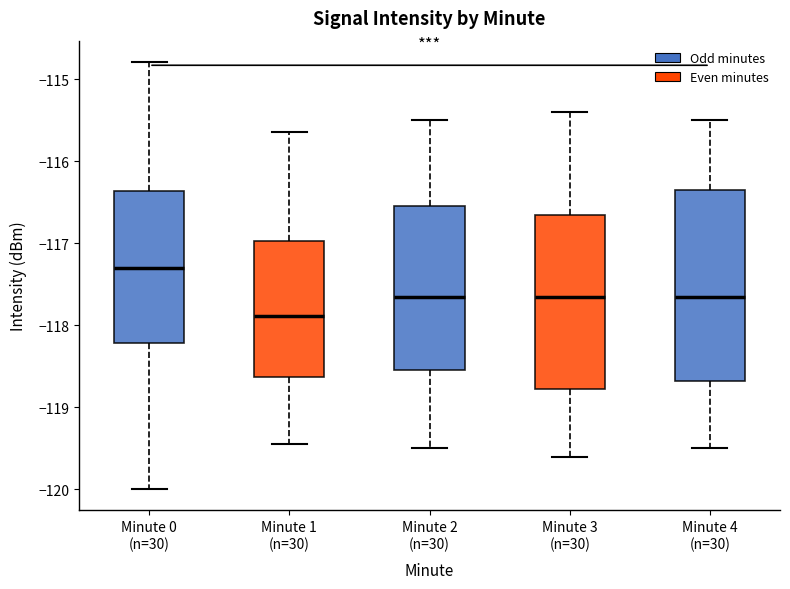

Reading left to right, read every box against the y-axis: the position of its median line, the range the box covers, and the ends of its whiskers. The values are not printed on the chart, so give them approximately, as read against the axis.

Minute 0 (n=30): median -117.3, box -118.2 to -116.4, whiskers -120.0 to -114.8
Minute 1 (n=30): median -117.9, box -118.6 to -117.0, whiskers -119.4 to -115.6
Minute 2 (n=30): median -117.6, box -118.5 to -116.5, whiskers -119.5 to -115.5
Minute 3 (n=30): median -117.6, box -118.8 to -116.6, whiskers -119.6 to -115.4
Minute 4 (n=30): median -117.6, box -118.7 to -116.3, whiskers -119.5 to -115.5